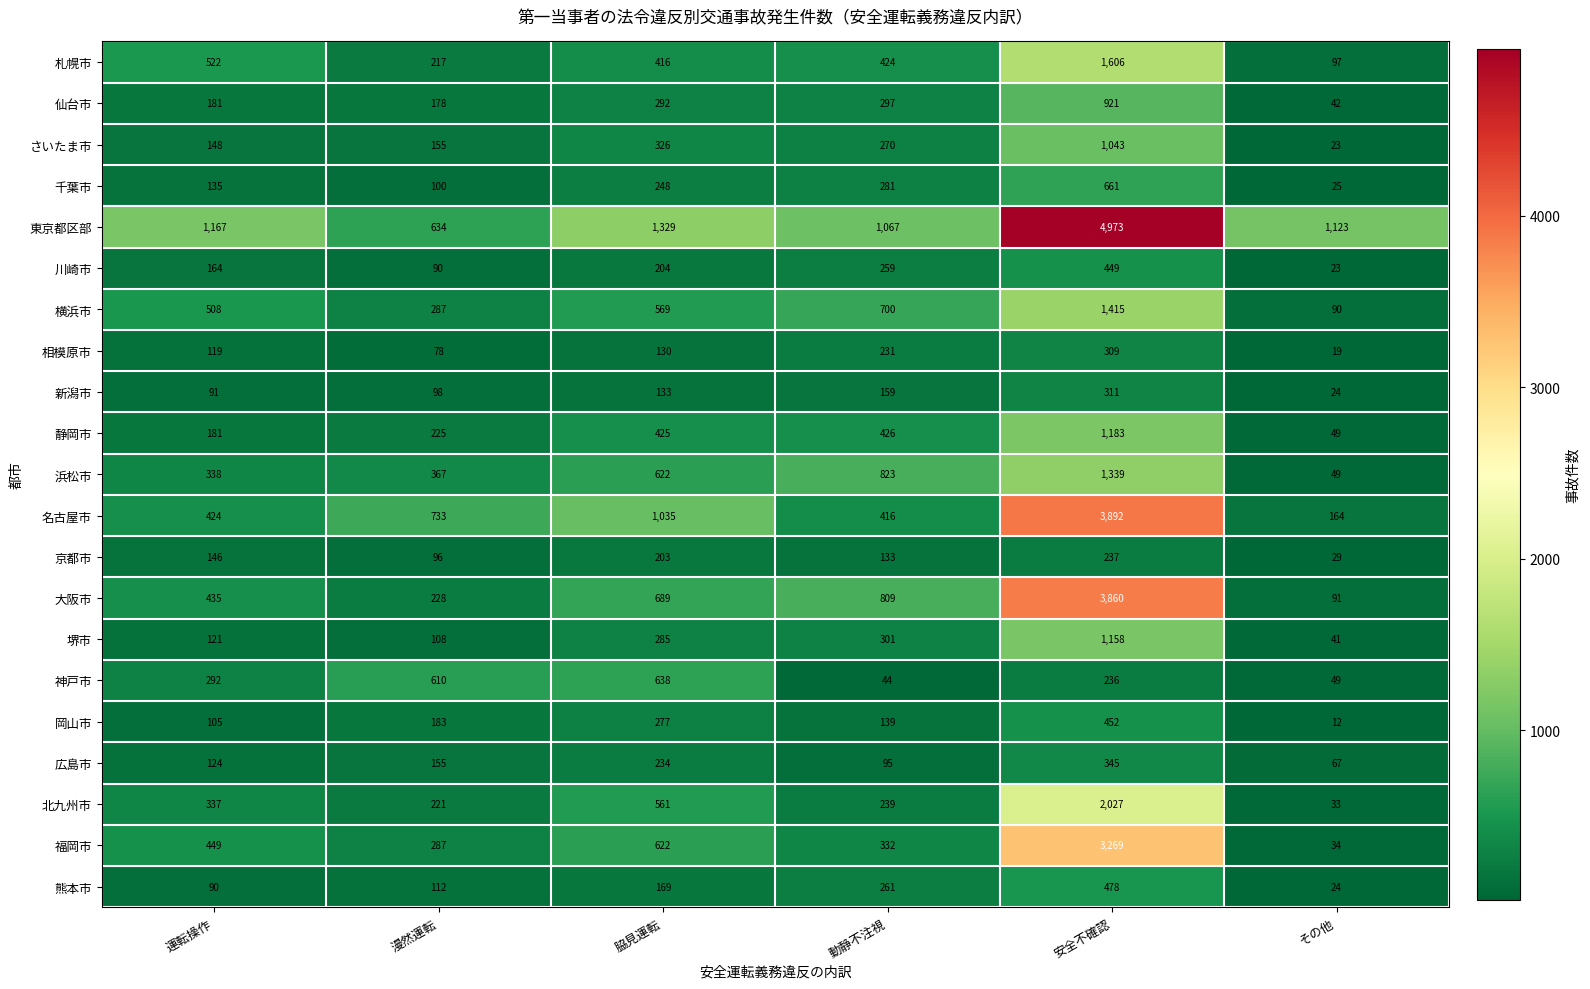

At how many categories does at least one series exceed 2983?

1